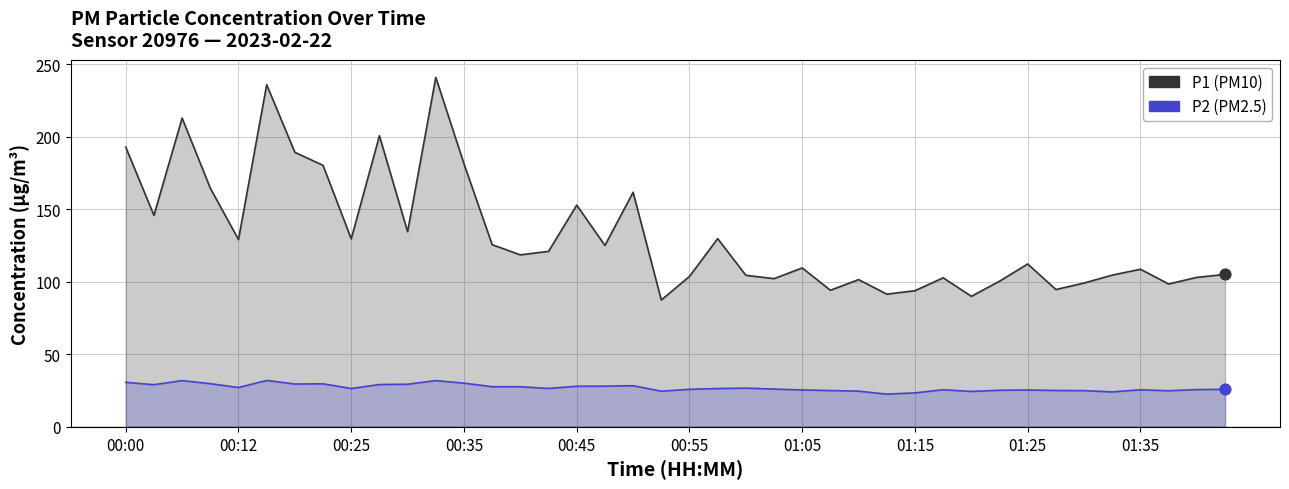

Which series contains the lowest Y value?

P2